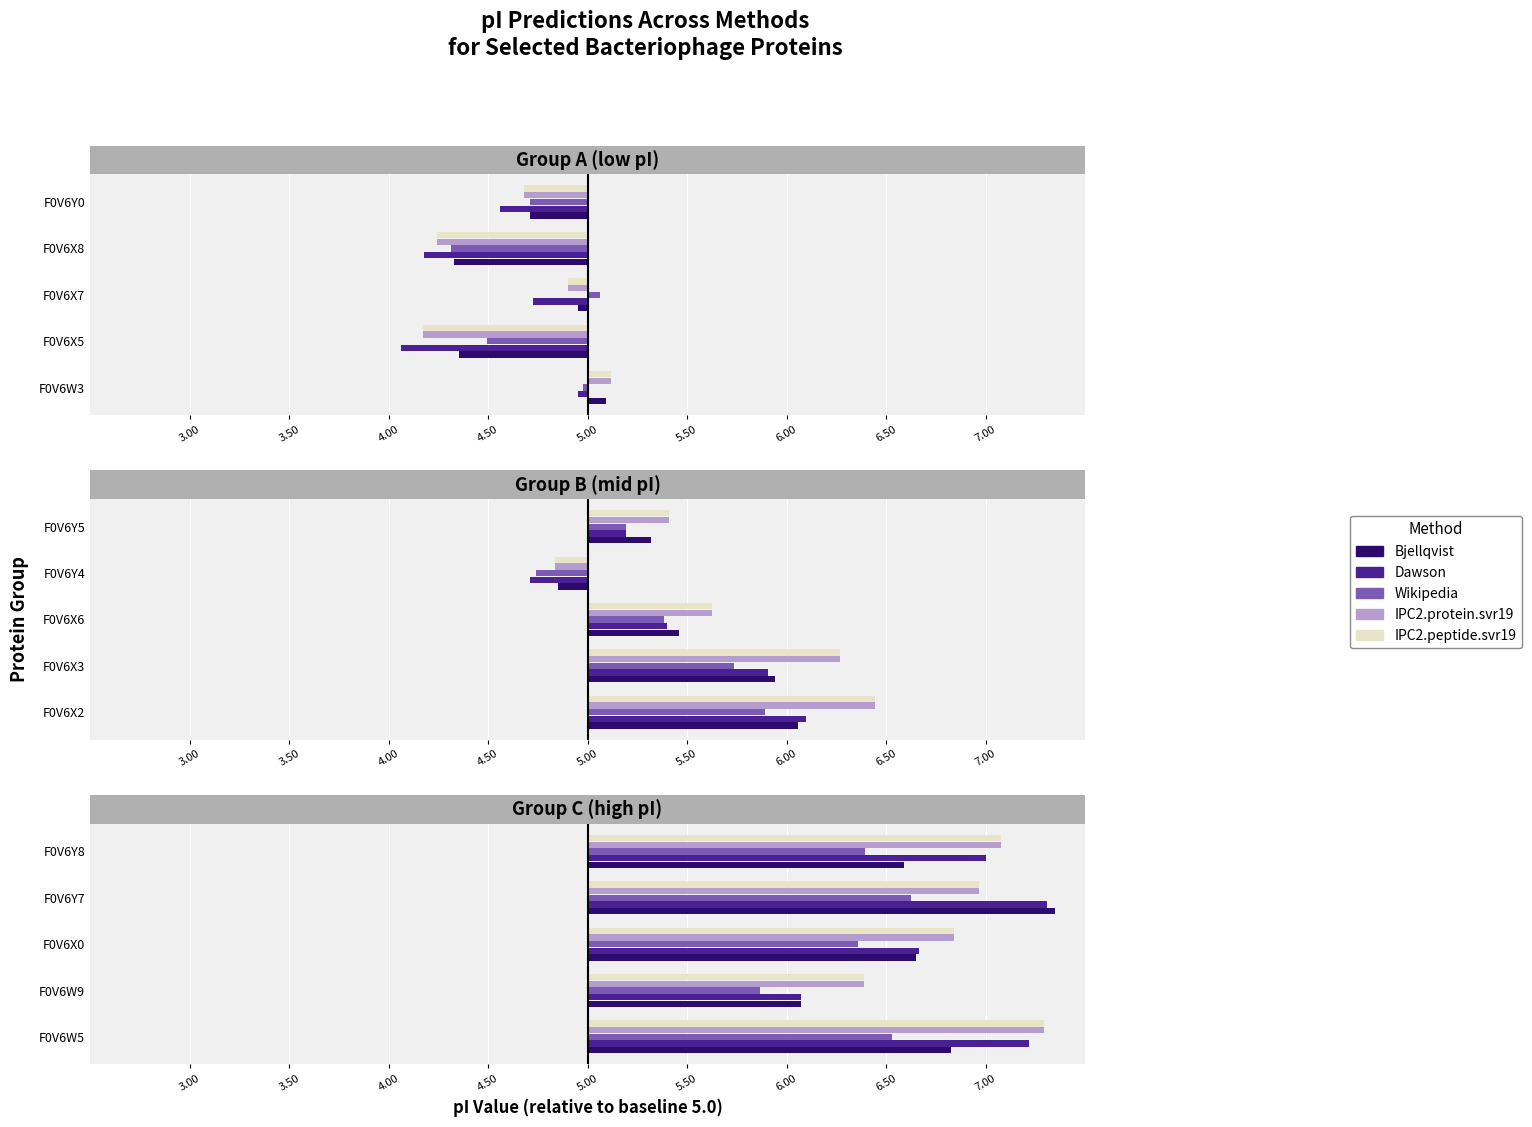

Are the bars horizontal?

Yes